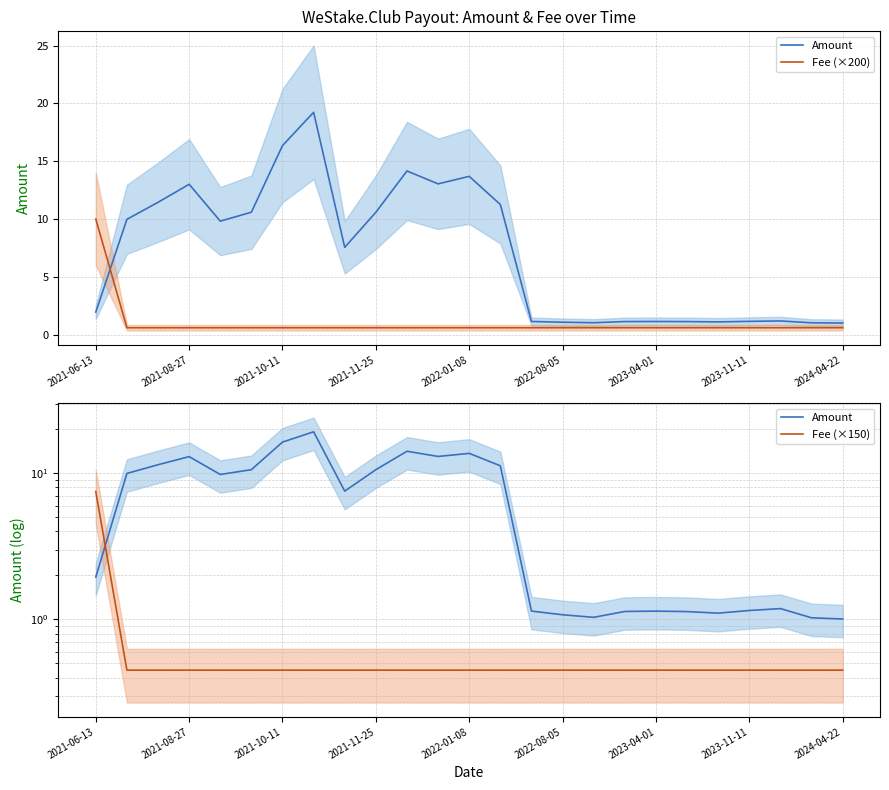

List the series in order of their peak value, highest first.

Amount, Fee (×200), Fee (×150)